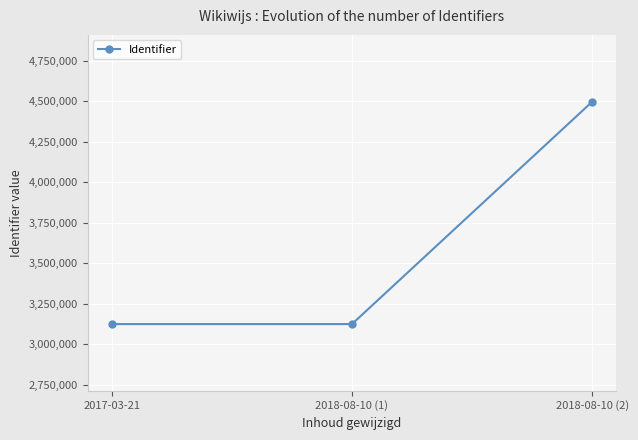

At which label is the value closest to 3810252?

2018-08-10 (1)